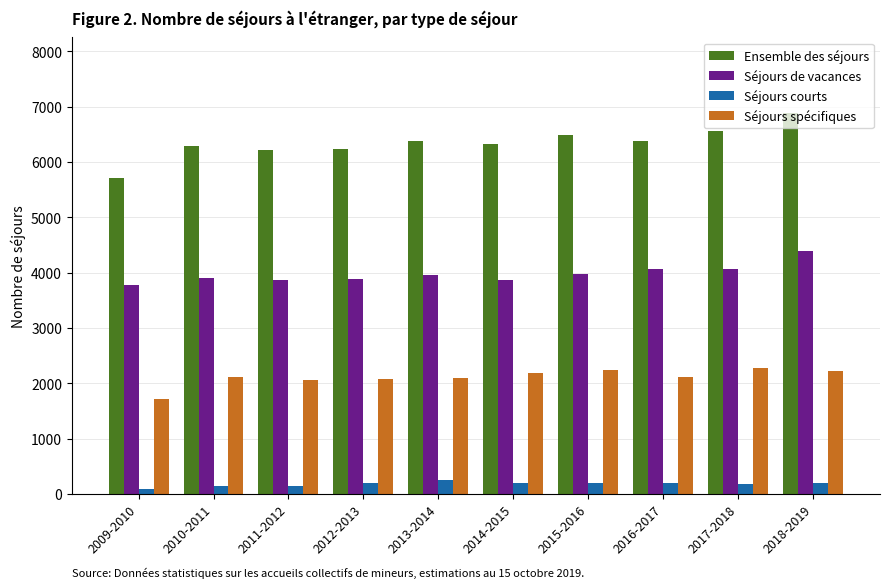

Does the chart contain stacked bars?

No